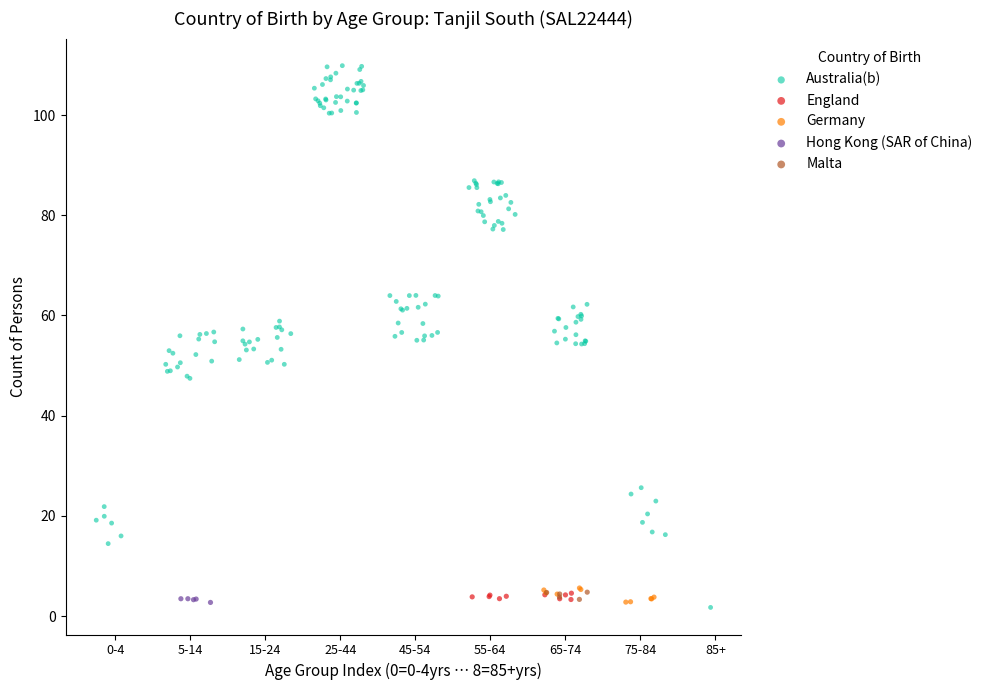

What are all the series names shown in the legend?

Australia(b), England, Germany, Hong Kong (SAR of China), Malta